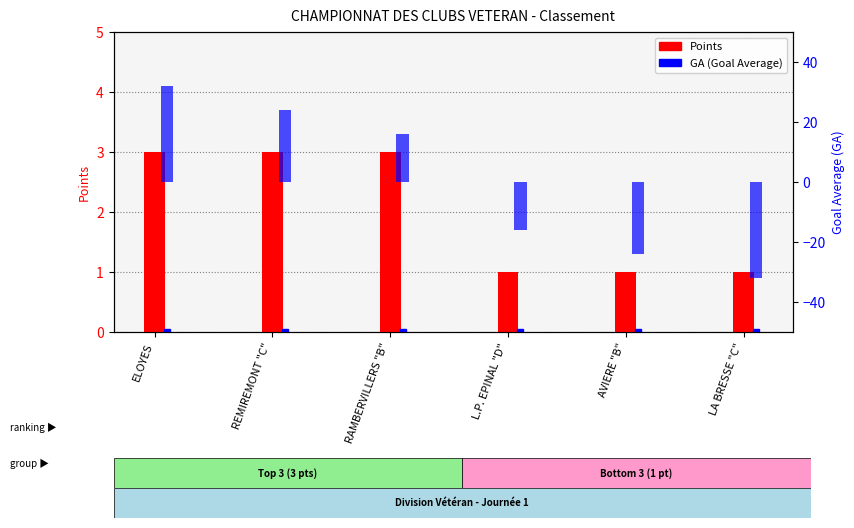

Is the value of Points at L.P. EPINAL "D" greater than the value of GA at LA BRESSE "C"?

Yes